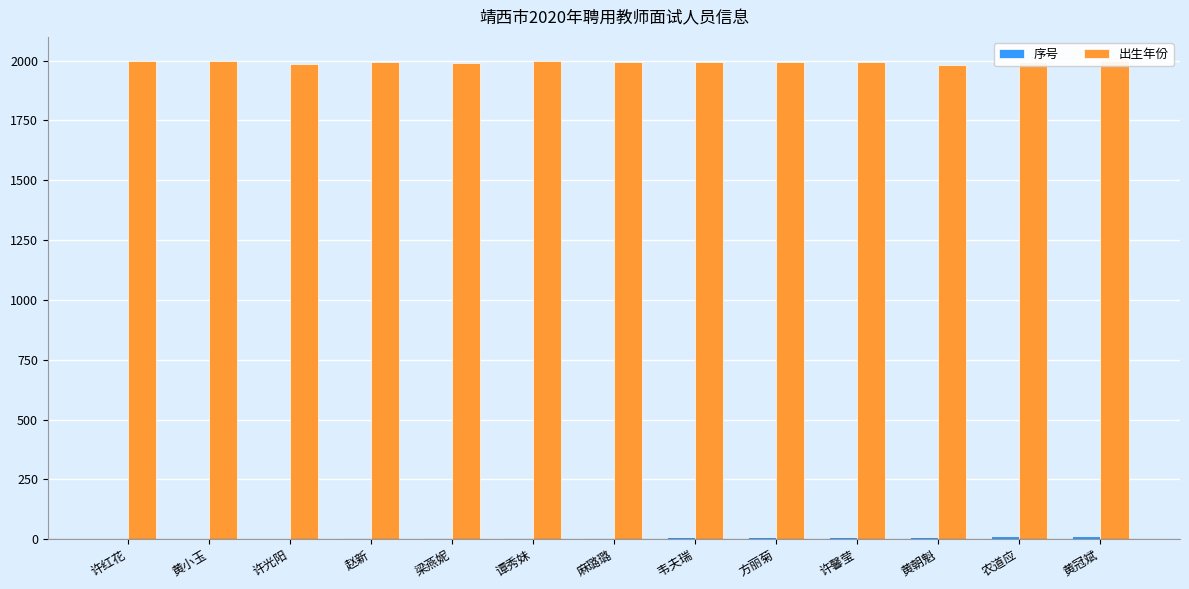

The value of 出生年份 at 许馨莹 is 1994. True or false?

True